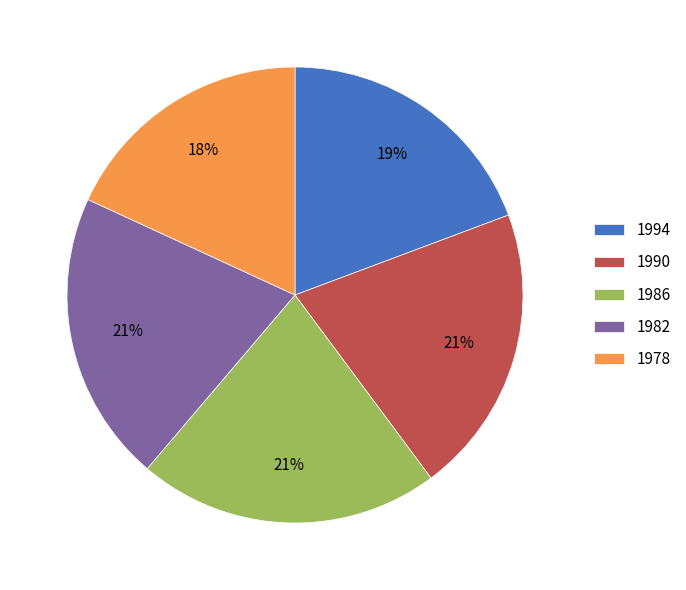

Which category has the smallest portion of the pie?

1978